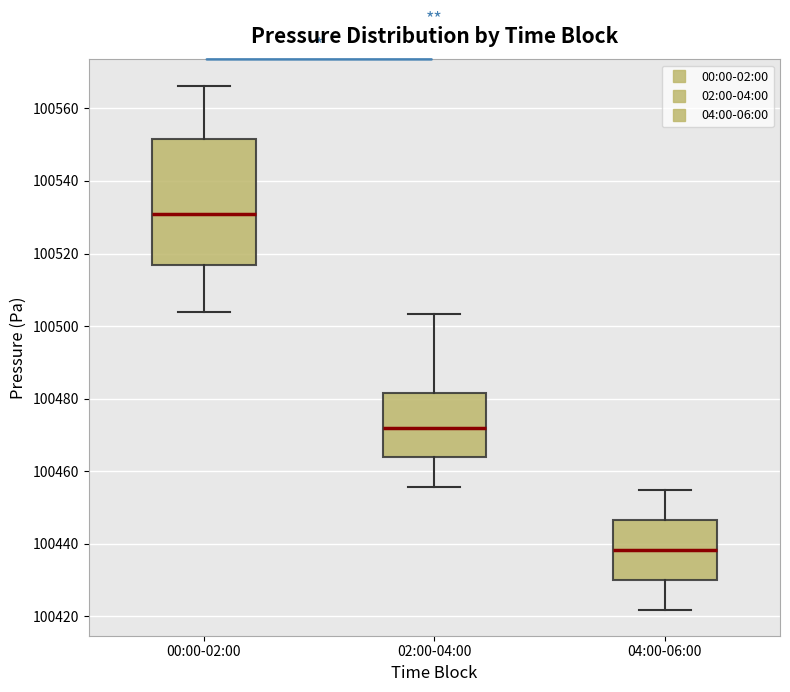

Reading left to right, transcribe this box plot: for each box, give where its median line is, the range the box spans, and where its two whiskers end, as read against the y-axis. The values are not printed on the chart, so give them approximately, as read against the axis.

00:00-02:00: median 100530, box 100516 to 100552, whiskers 100504 to 100566
02:00-04:00: median 100472, box 100464 to 100482, whiskers 100456 to 100504
04:00-06:00: median 100438, box 100430 to 100446, whiskers 100422 to 100454